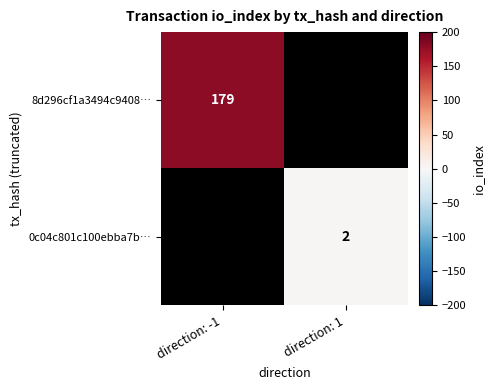

The 8d296cf1a3494c9408… series shows 319.4 at direction: -1. True or false?

False